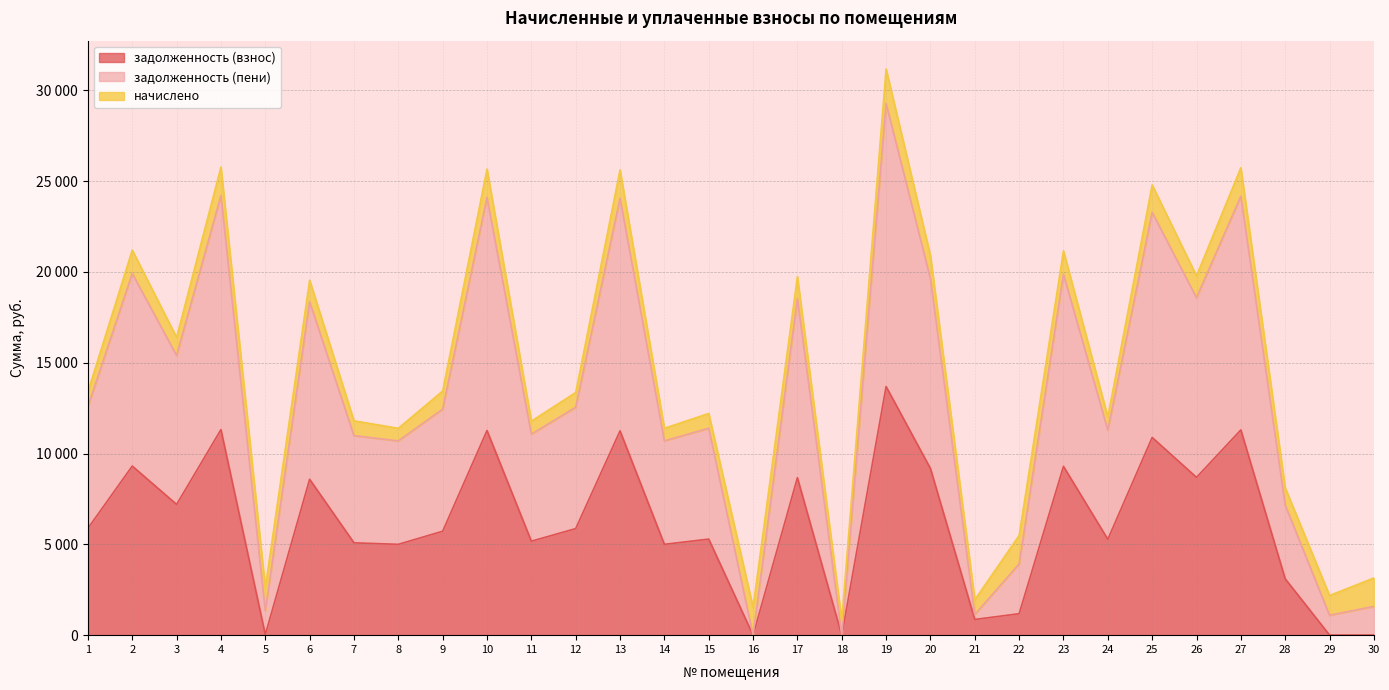

True or false: задолженность (пени) and задолженность (взнос) intersect in this chart.

False